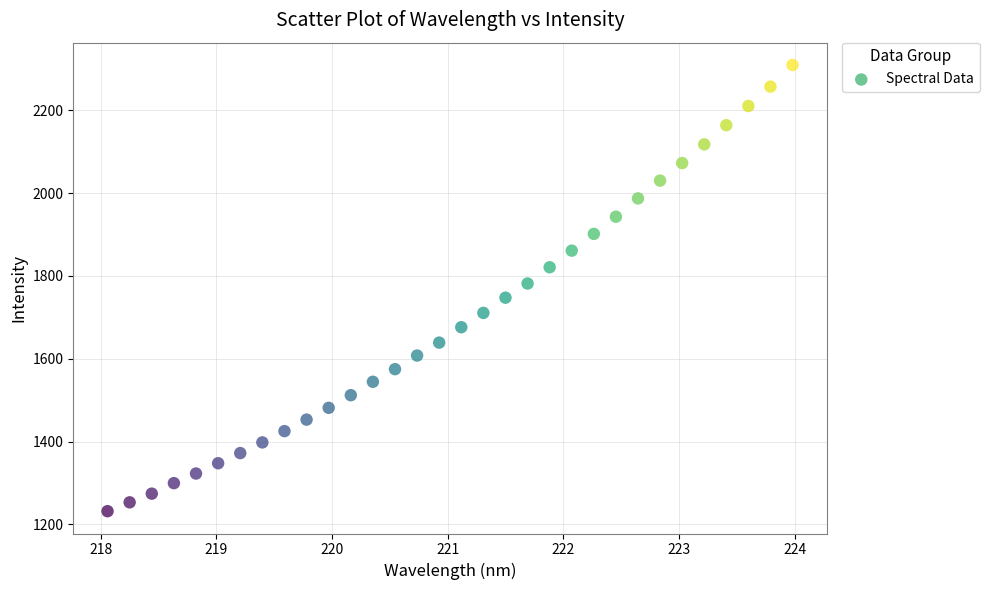

What is the range of Y values (max minus min)?

1077.7